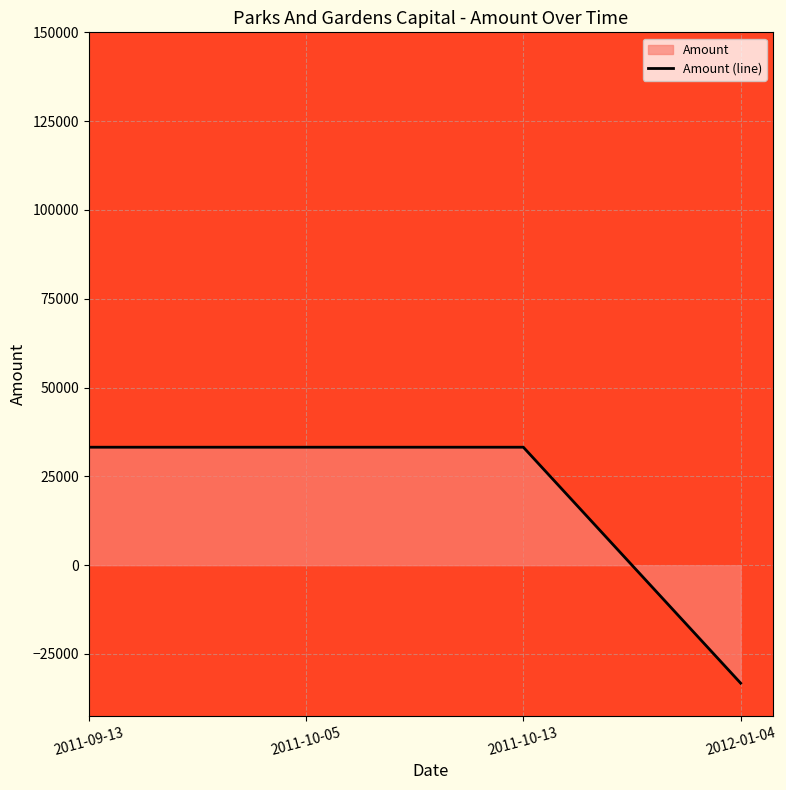

Where is the data nearest to the value 0?

2011-09-13